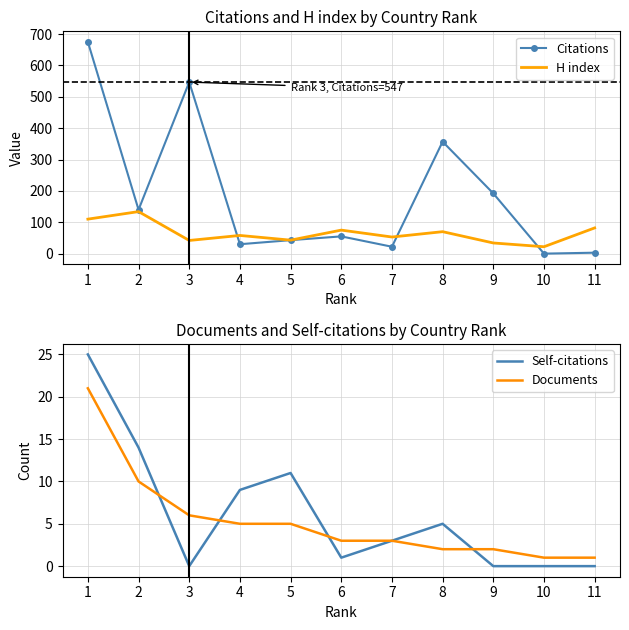

What is the difference between the maximum and second lowest values in the Citations series?

672